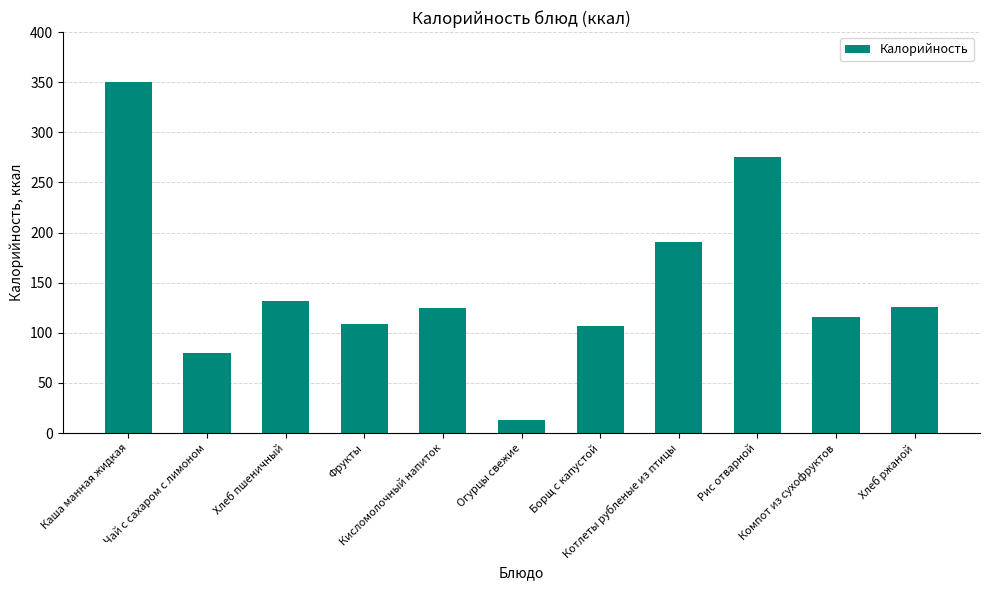

What is the minimum value shown in the chart?

13